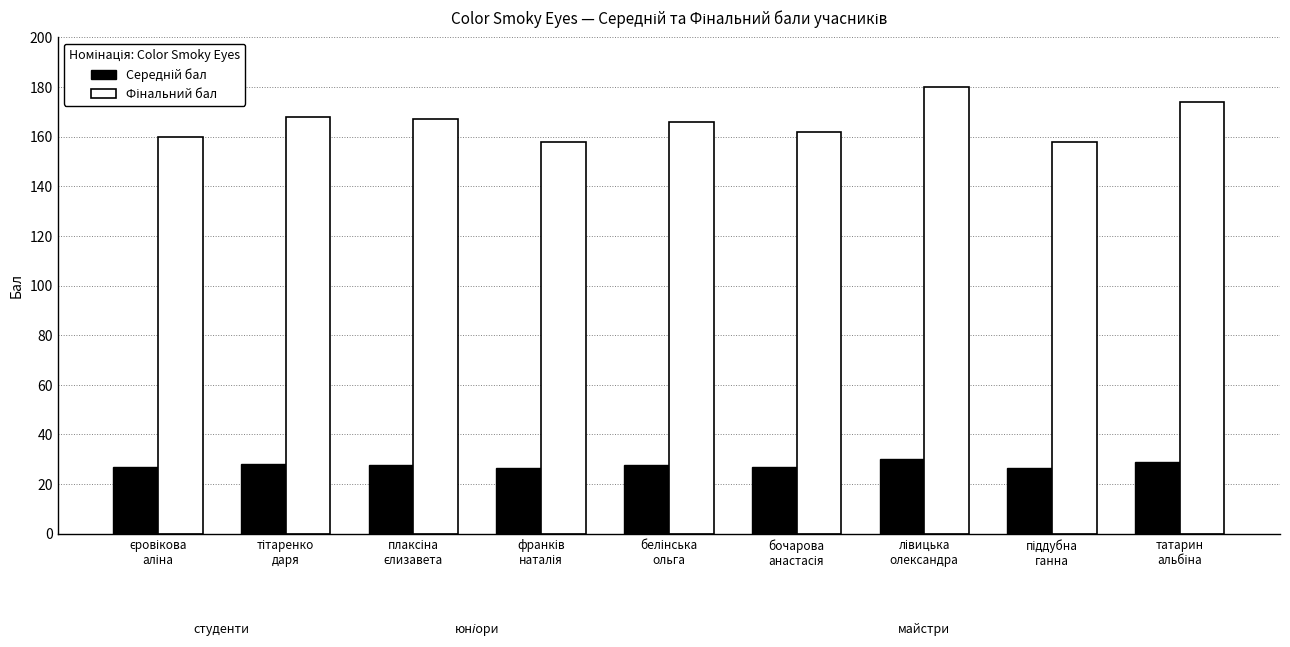

How many distinct data groups are displayed?

2